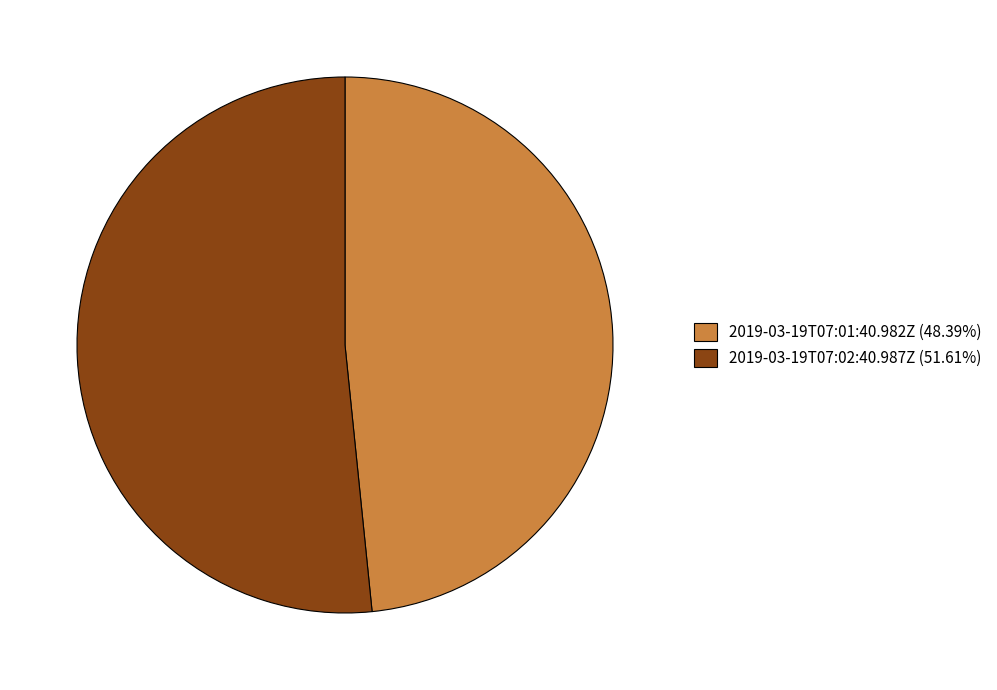

Is it true that 2019-03-19T07:02:40.987Z is 57% of the pie?

False